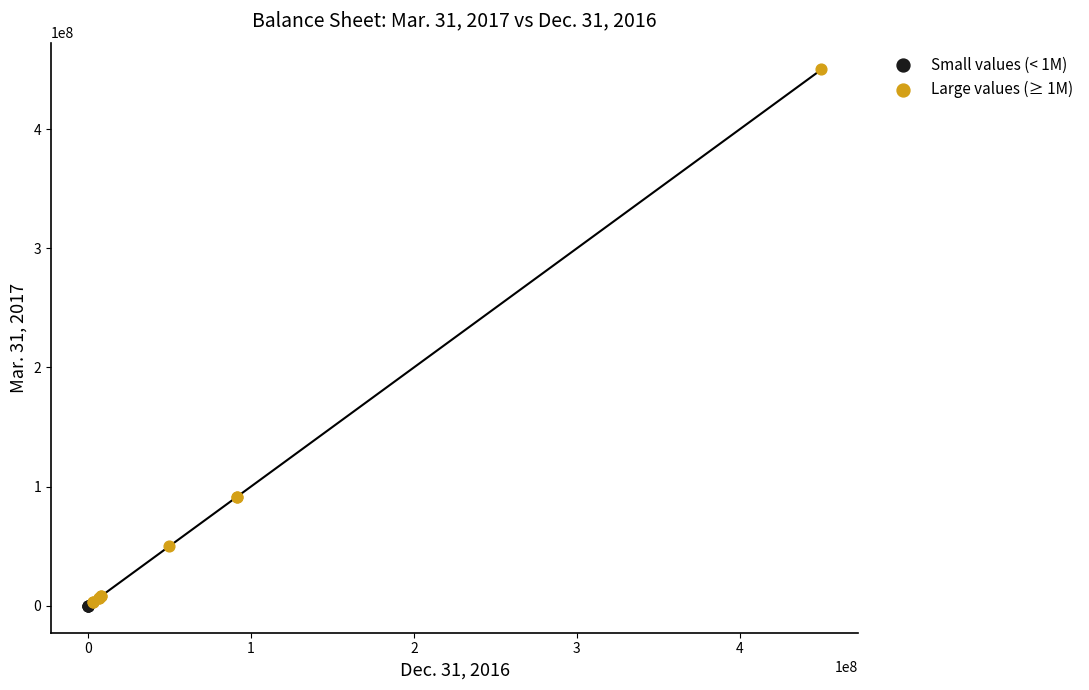

Which series reaches the maximum Y coordinate?

Large values (≥ 1M)